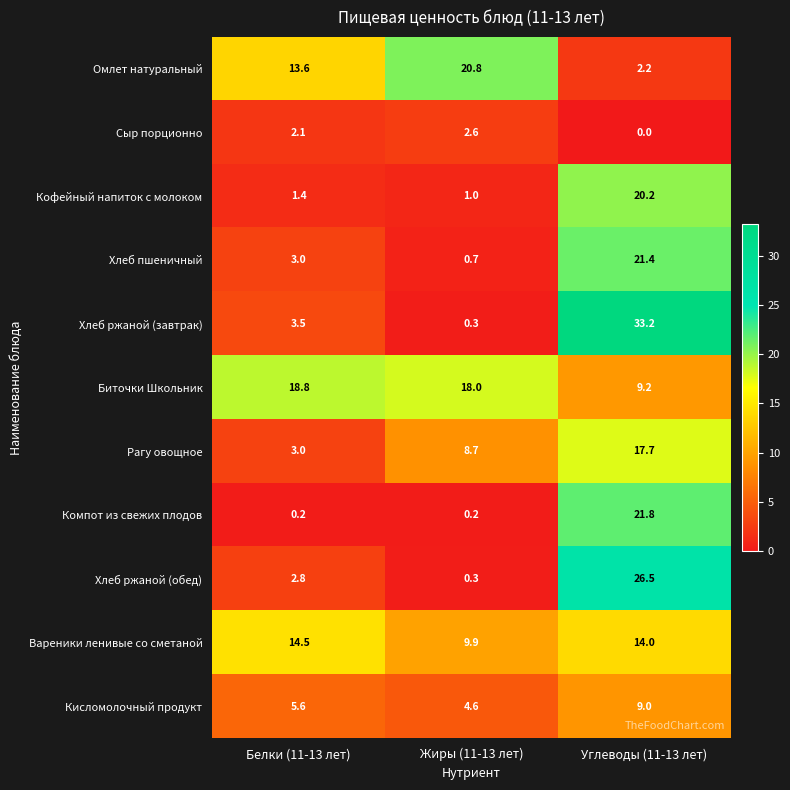

What is the total value across all series at Углеводы (11-13 лет)?

175.2